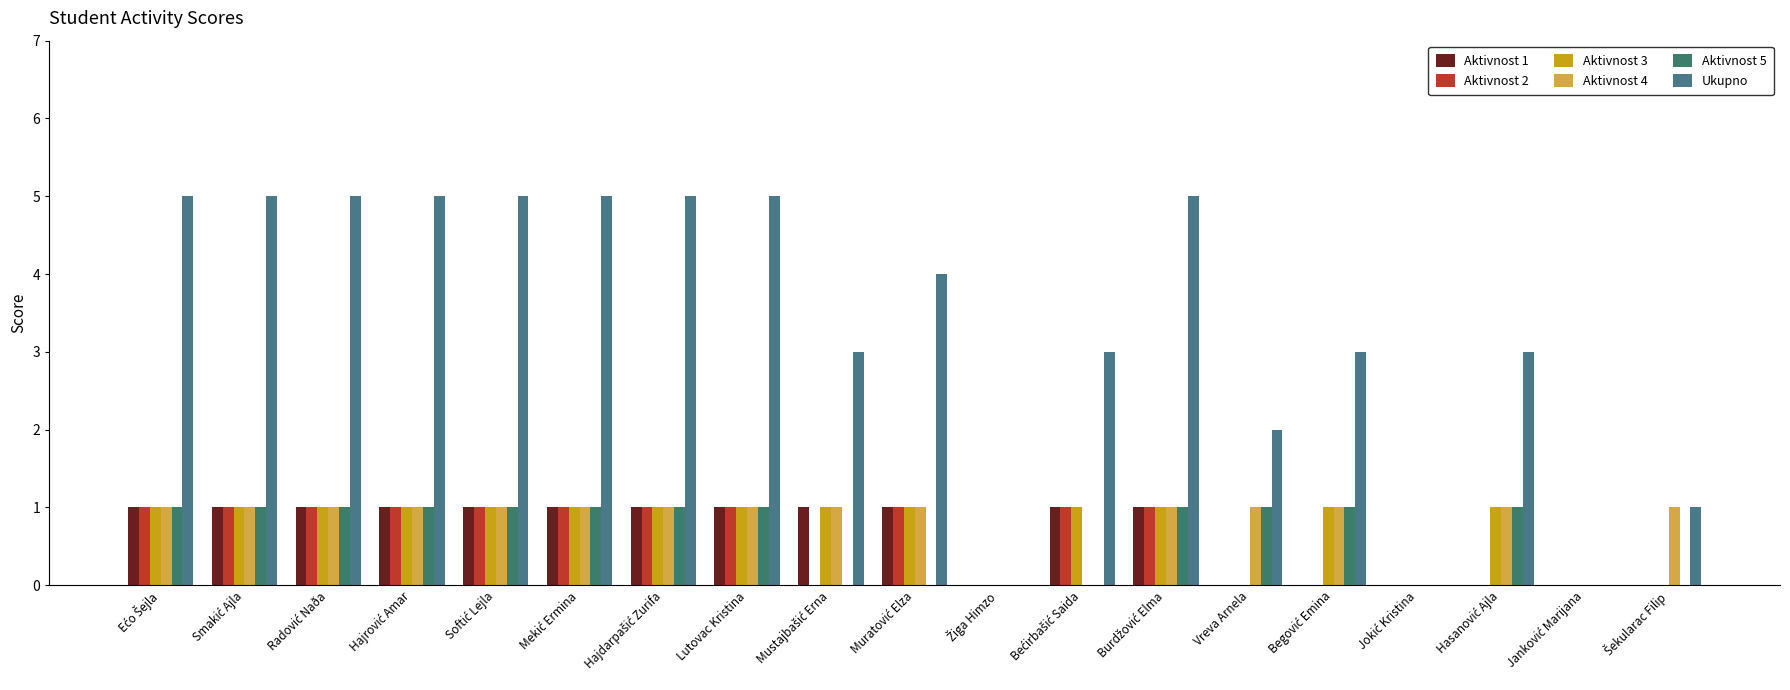

At which category is the sum across all series the highest?

Ećo Šejla